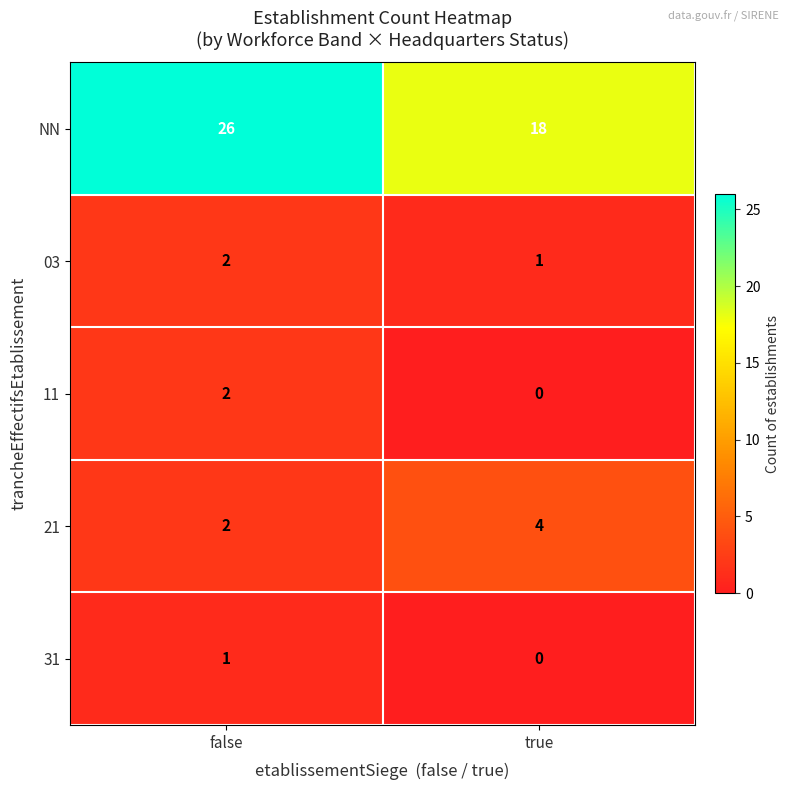

Reading left to right, what are all the values shown in this chart?

NN: false=26	true=18
03: false=2	true=1
11: false=2	true=0
21: false=2	true=4
31: false=1	true=0